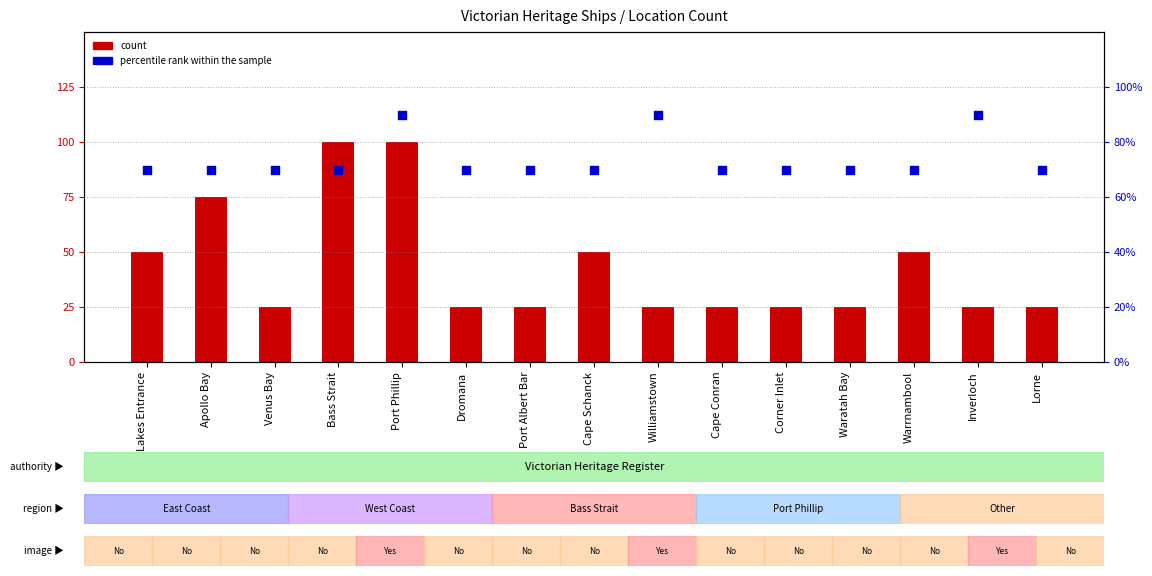

Which series reaches the minimum Y coordinate?

count